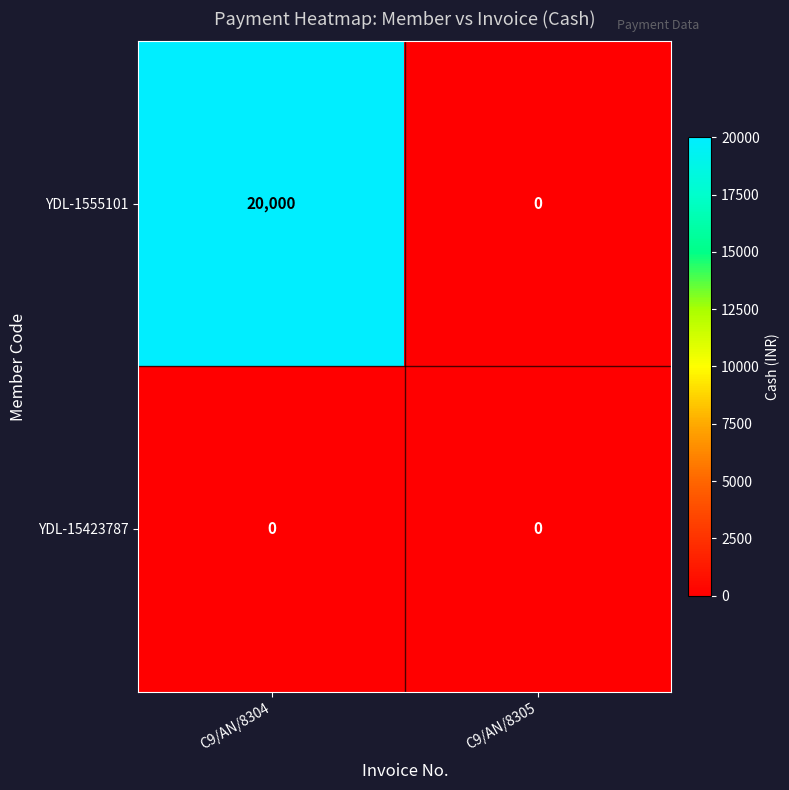

How many distinct data groups are displayed?

2